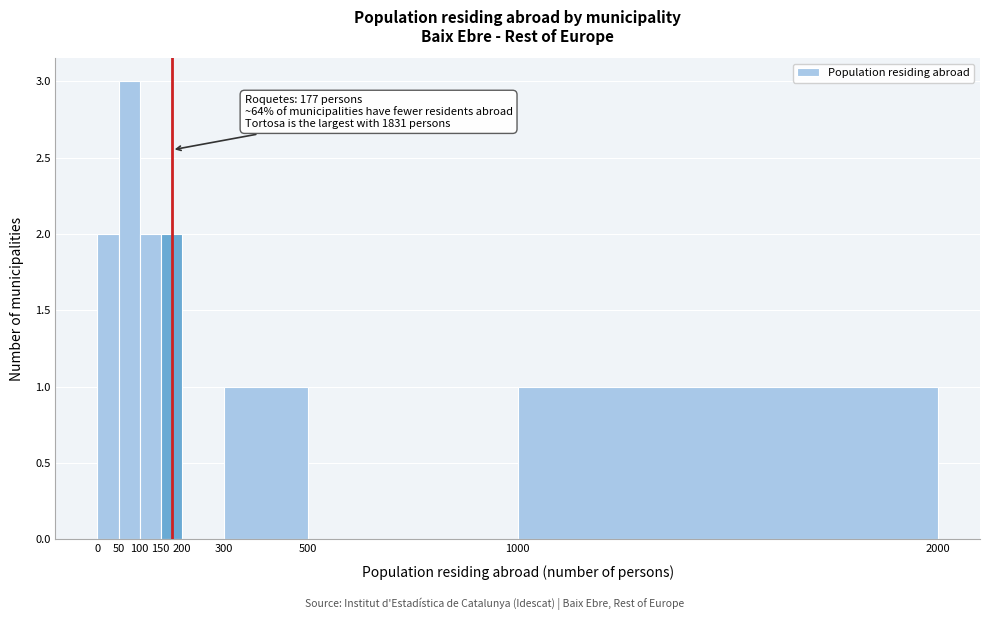

Over which range of the x-axis is the bar tallest?

50 to 100